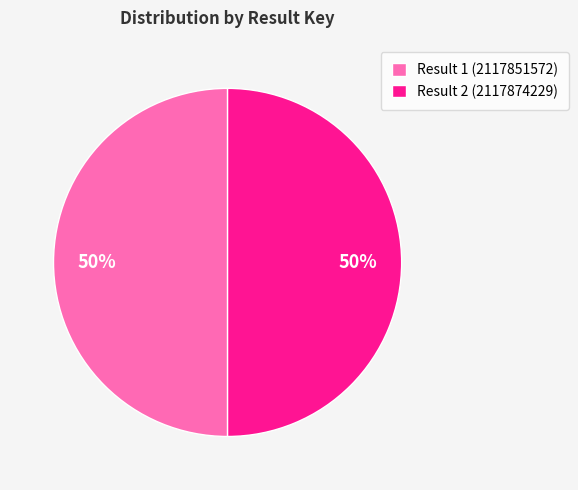

Count the number of slices in the pie.

2